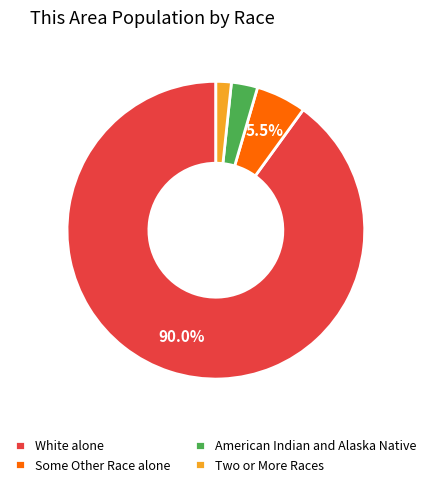

To the nearest percent, what is the average slice percentage?

25%